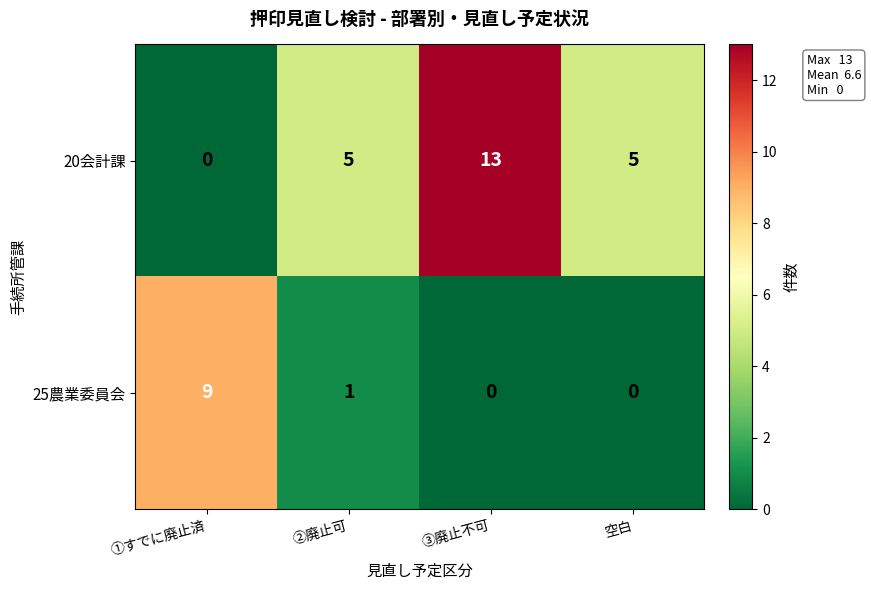

At which category is the sum across all series the highest?

③廃止不可